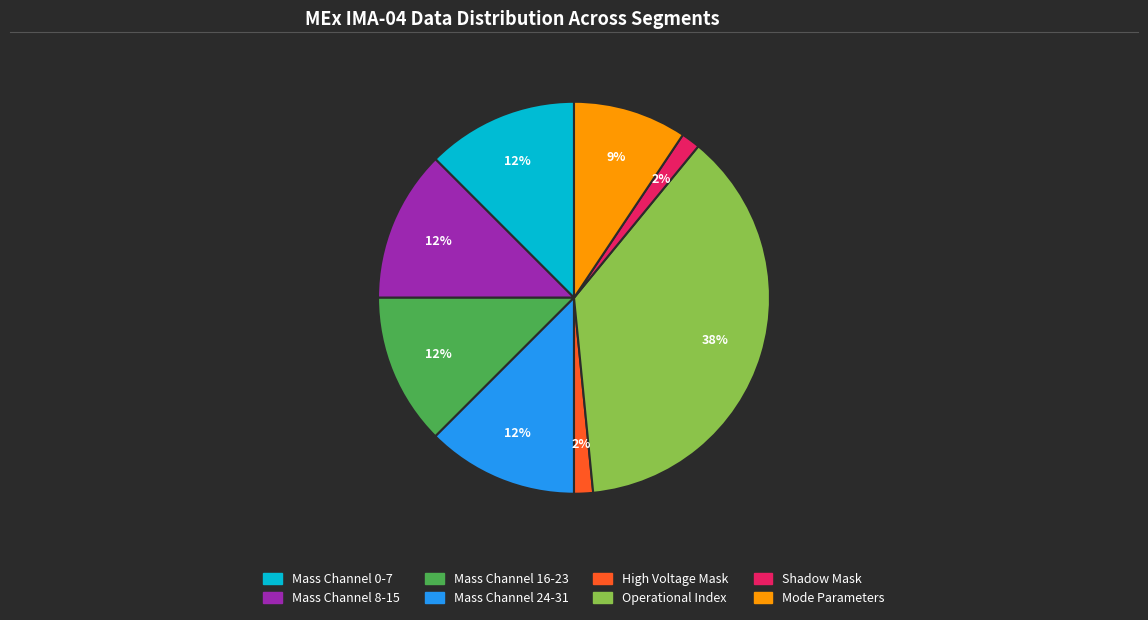

To the nearest percent, what is the average slice percentage?

12%